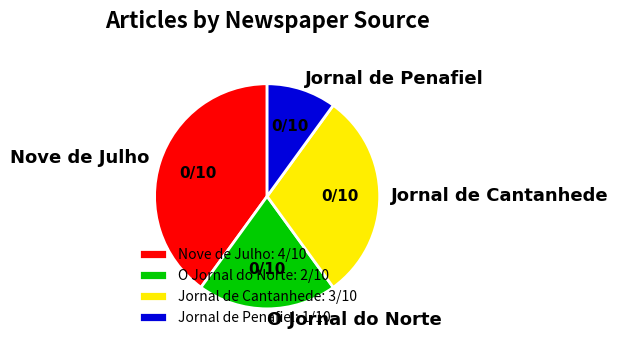

Does any single category account for the majority?

No